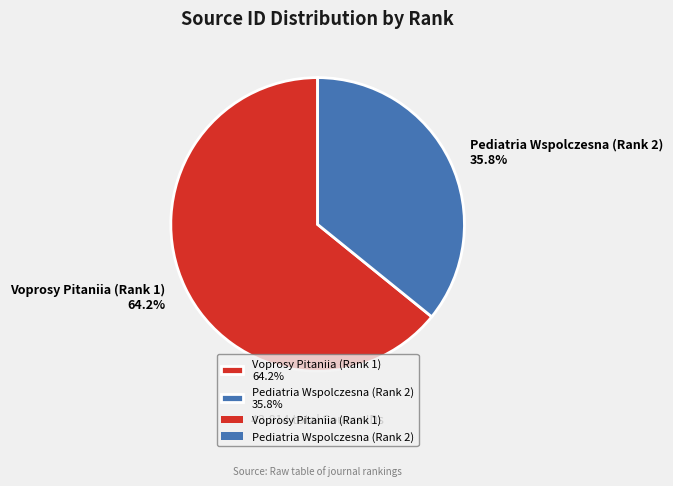

The Voprosy Pitaniia (Rank 1) slice represents 64% of the pie. True or false?

True